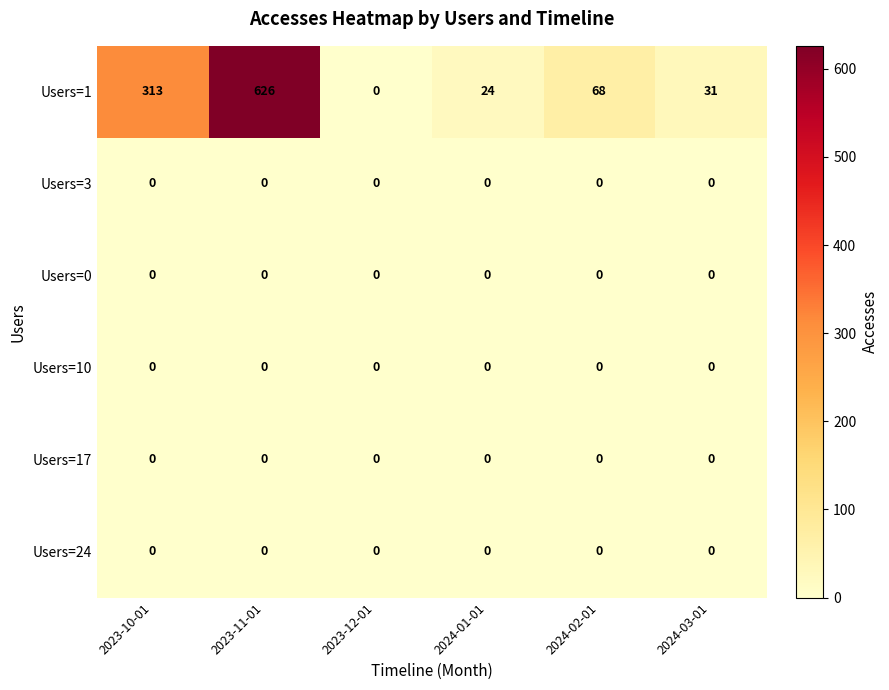

What is the sum of the Users=1 values at 2024-01-01 and 2023-11-01?

650